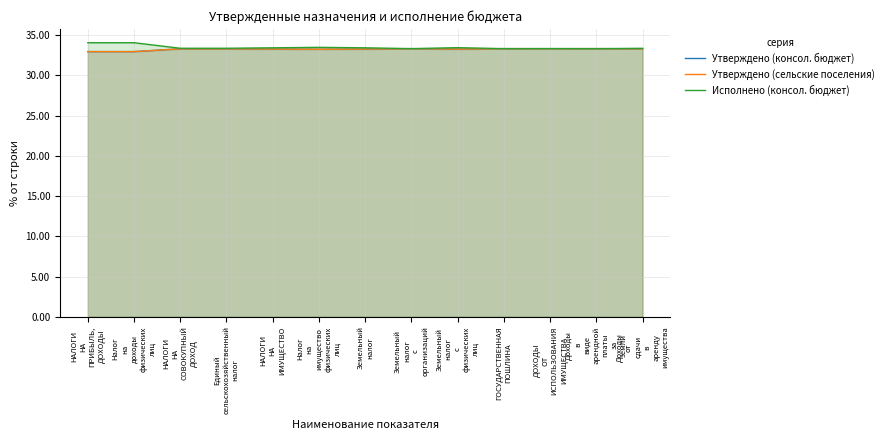

Where is the first local maximum for Исполнено (консол. бюджет)?

Налог
на
имущество
физических
лиц